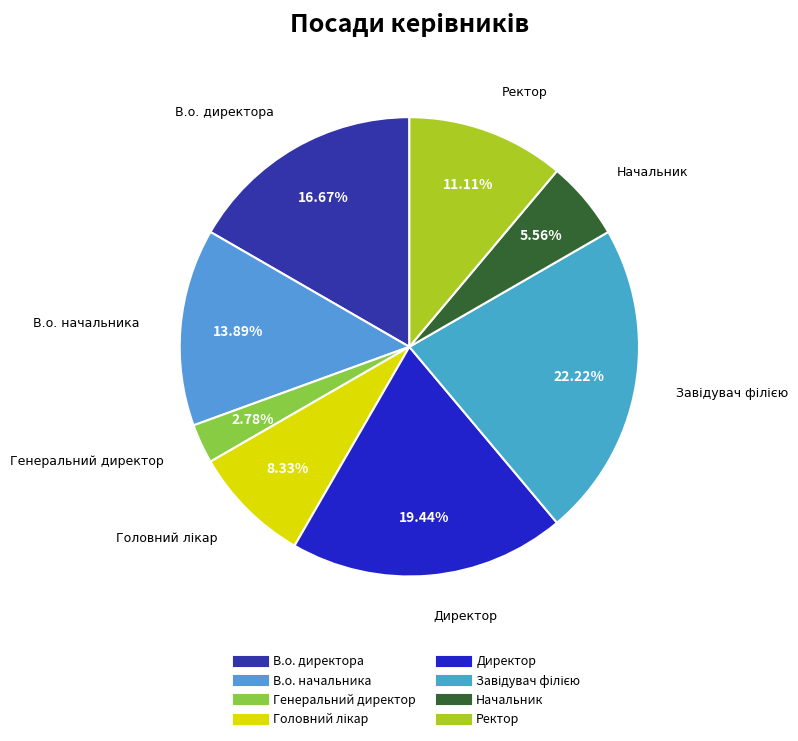

What is the ratio of the value at В.о. директора to the value at Начальник?

3.0